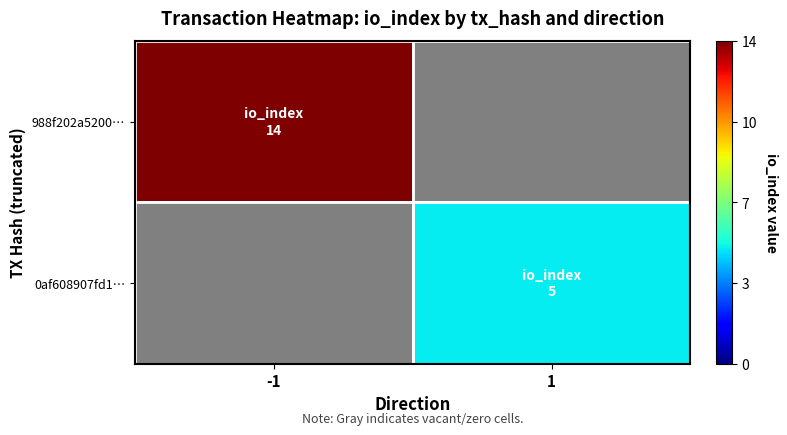

How many data points does each series have?

2